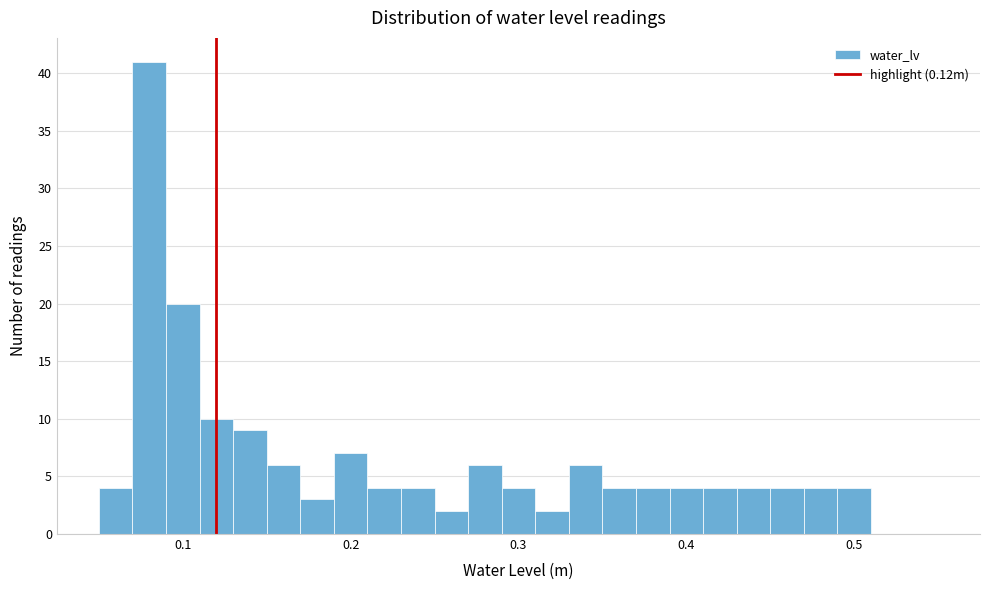

Read against the x-axis, roughly where is the centre of the tallest bar?

0.08